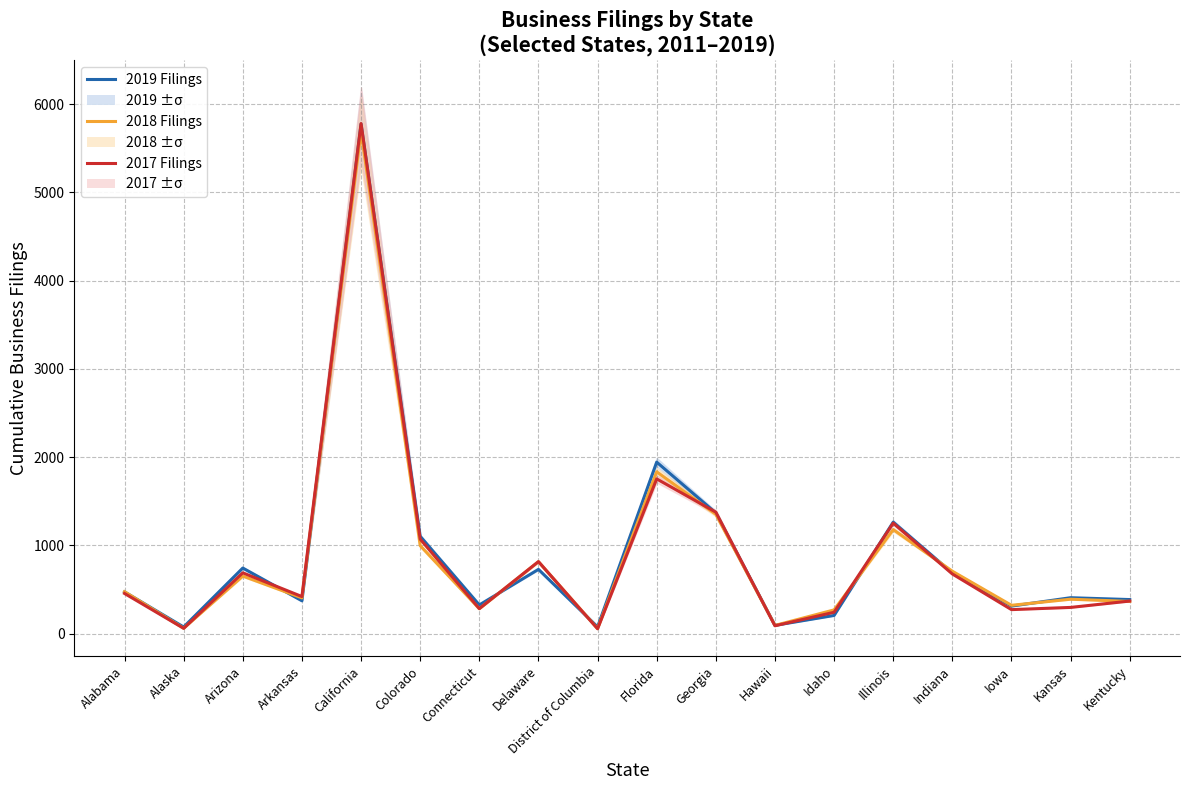

True or false: 2019 Filings has a value of 1264 at Illinois.

True